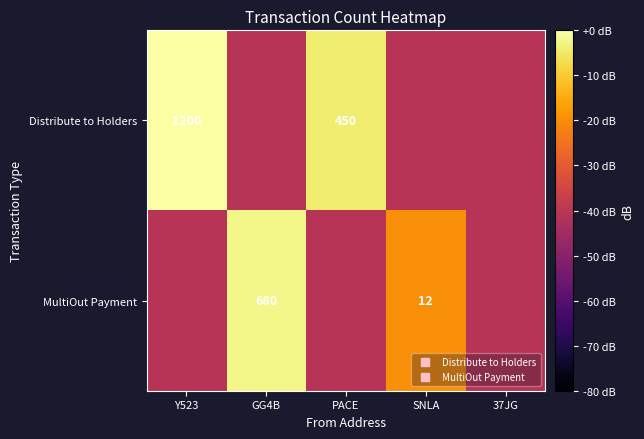

What is the difference between the second highest and minimum values in the Distribute to Holders series?

36.5